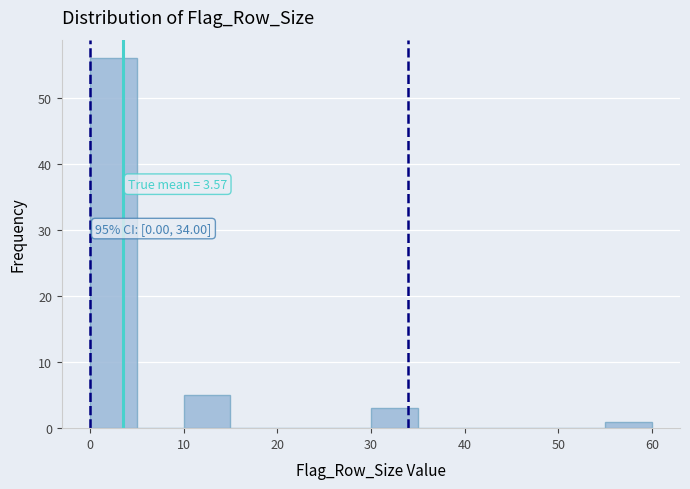

Which range on the x-axis has the tallest bar?

0 to 5